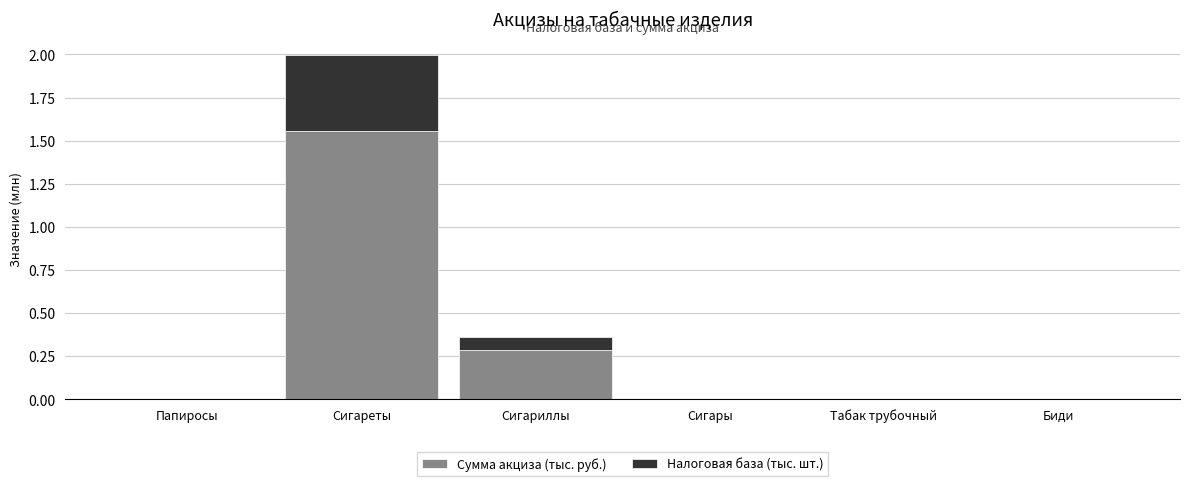

Is it true that Сумма акциза (тыс. руб.) equals 0.4 at Сигареты?

False